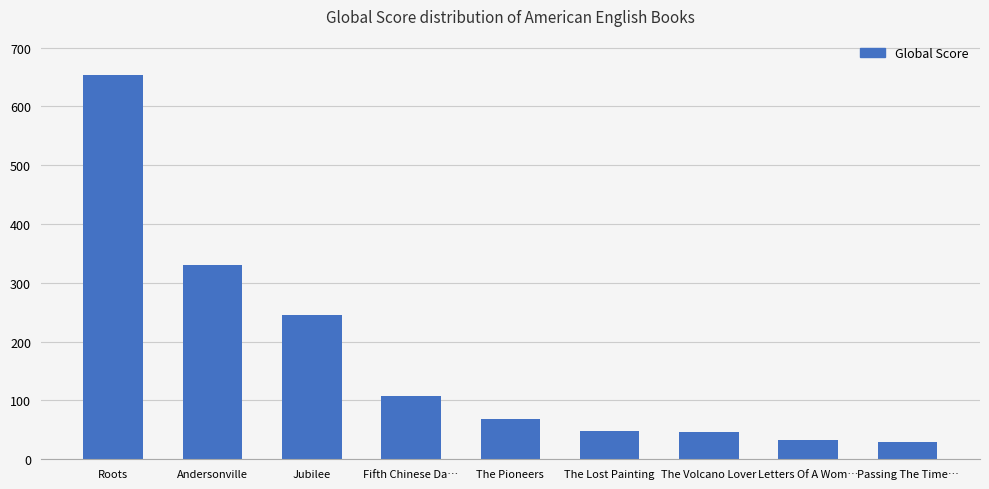

What is the smallest value displayed?

29